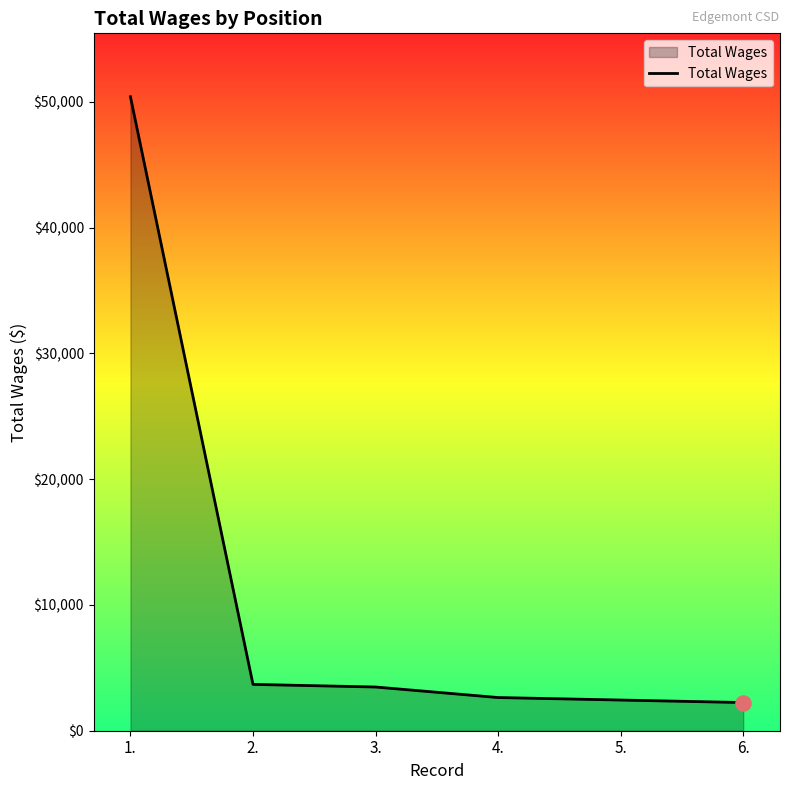

What is the change in value from 1. to 6.?

-48165